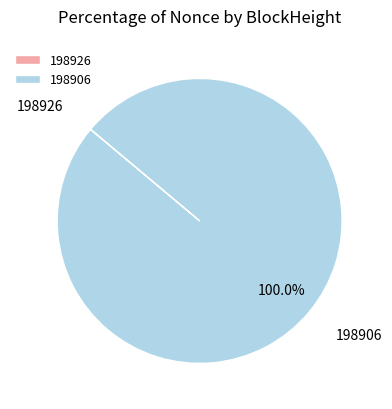

Which category accounts for the majority?

198906